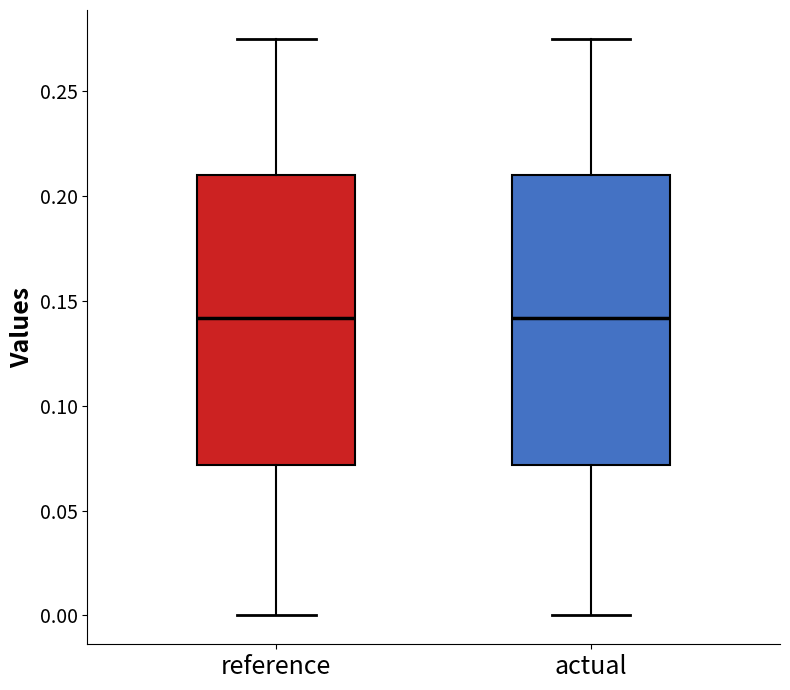

Where does the lower whisker of the box for reference end on the y-axis? The values are not printed on the chart, so give them approximately, as read against the axis.

0.000